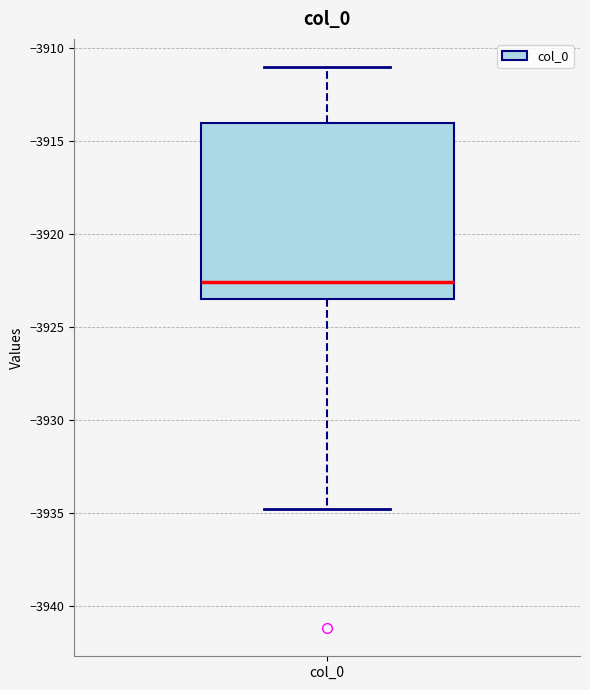

Where does the median line of the box for col_0 sit on the y-axis? The values are not printed on the chart, so give them approximately, as read against the axis.

-3922.5